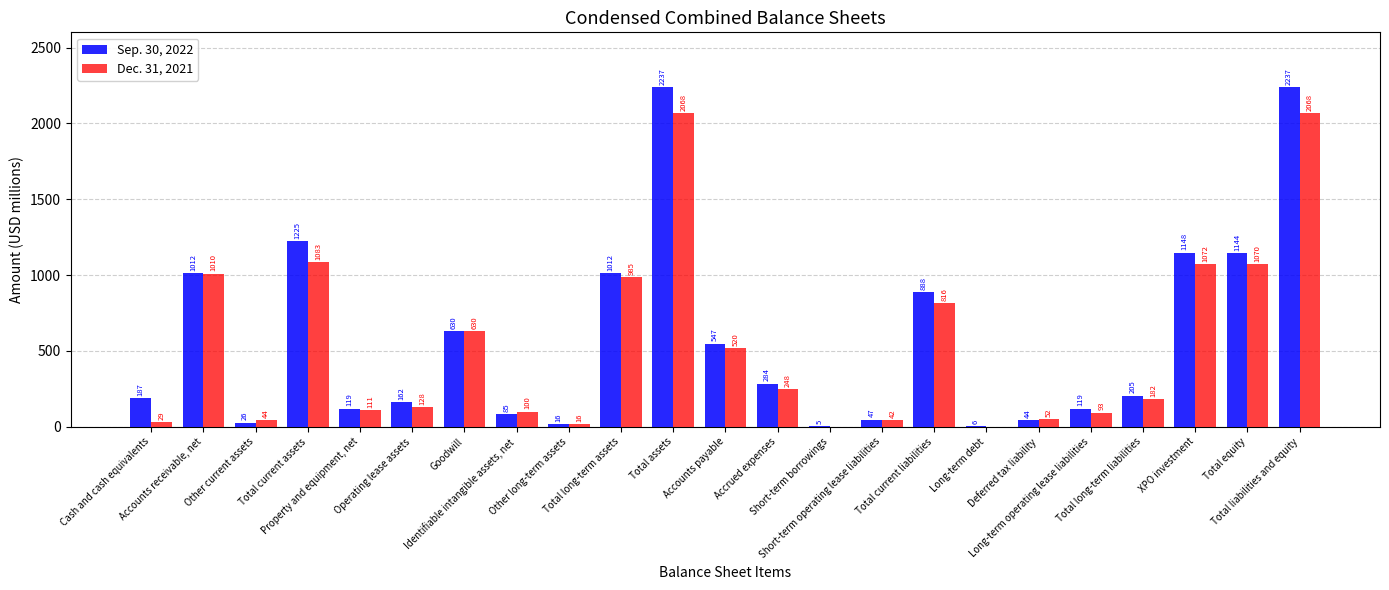

What is the sum of all Dec. 31, 2021 values?

12367